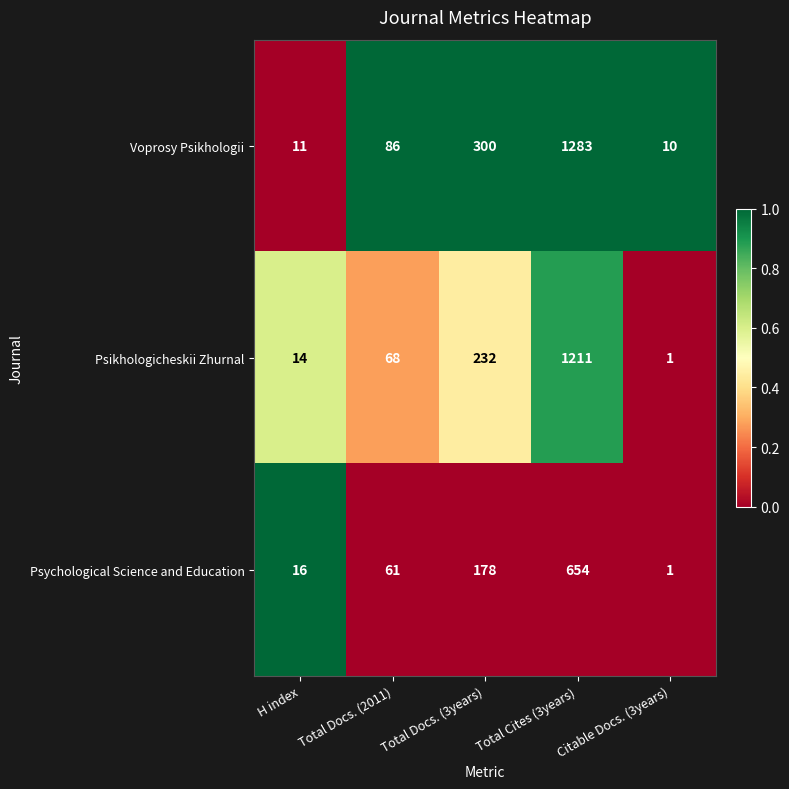

What is the spread (max minus min) of values at Citable Docs. (3years)?

9